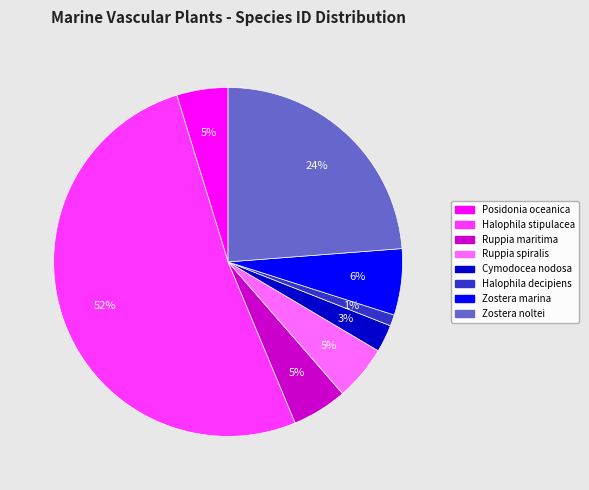

How many segments does this pie chart have?

8